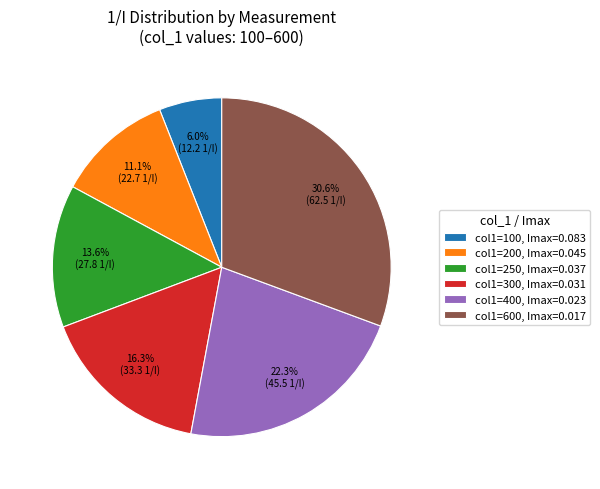

What is the largest slice in the pie chart?

col1=600, Imax=0.017